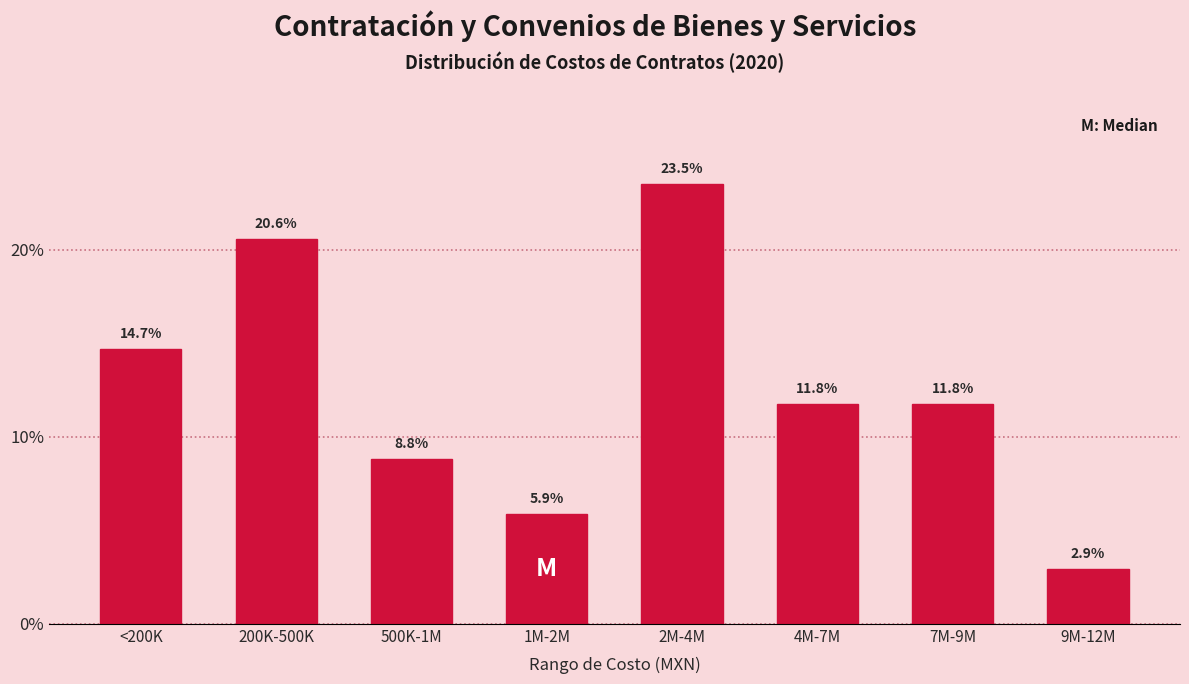

Reading right to left, transcribe all the data shown in this chart.

2.9	11.8	11.8	23.5	5.9	8.8	20.6	14.7